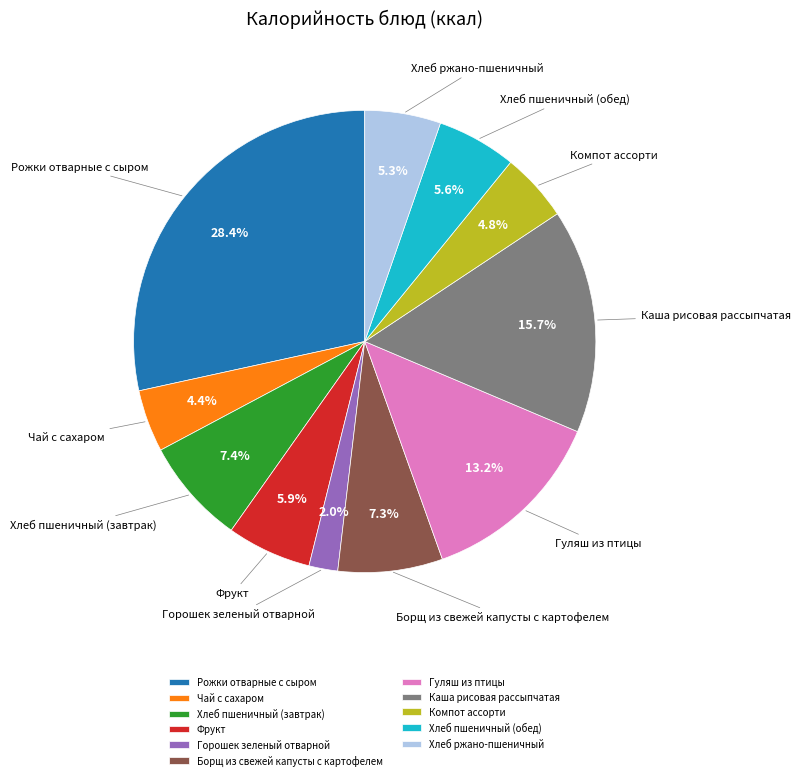

To the nearest percent, what portion does Борщ из свежей капусты с картофелем represent?

7%